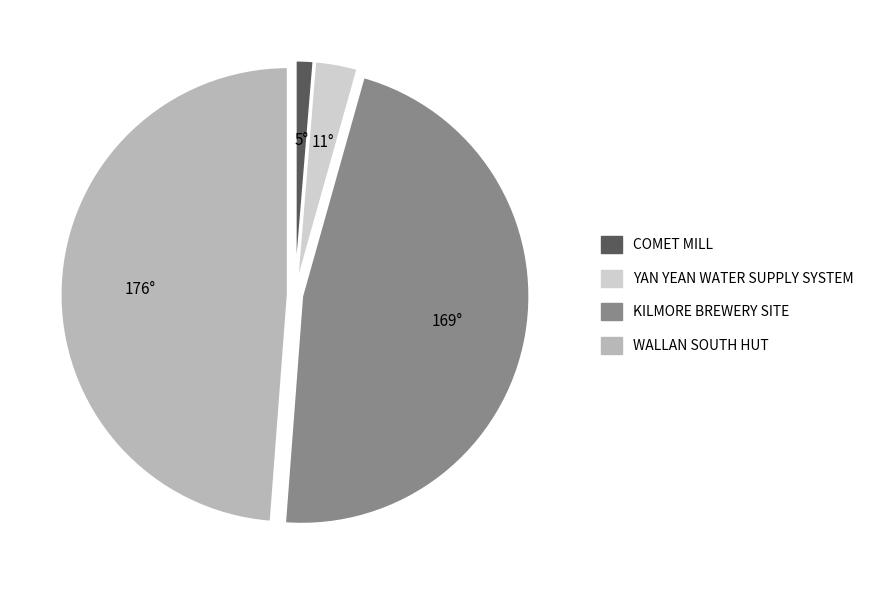

Rank the categories by value from lowest to highest.

COMET MILL, YAN YEAN WATER SUPPLY SYSTEM, KILMORE BREWERY SITE, WALLAN SOUTH HUT